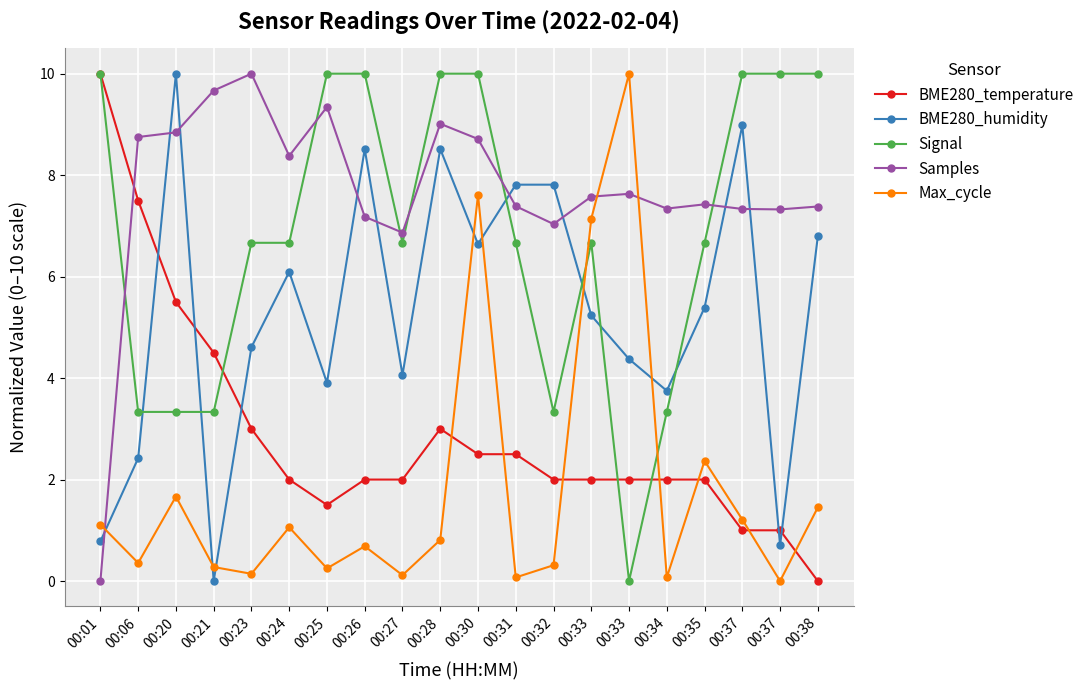

Reading left to right, list all the values displayed in this chart.

BME280_temperature: 00:01=10.0	00:06=7.5	00:20=5.5	00:21=4.5	00:23=3.0	00:24=2.0	00:25=1.5	00:26=2.0	00:27=2.0	00:28=3.0	00:30=2.5	00:31=2.5	00:32=2.0	00:33=2.0	00:33=2.0	00:34=2.0	00:35=2.0	00:37=1.0	00:37=1.0	00:38=0.0
BME280_humidity: 00:01=0.8	00:06=2.4	00:20=10.0	00:21=0.0	00:23=4.6	00:24=6.1	00:25=3.9	00:26=8.5	00:27=4.1	00:28=8.5	00:30=6.6	00:31=7.8	00:32=7.8	00:33=5.2	00:33=4.4	00:34=3.8	00:35=5.4	00:37=9.0	00:37=0.7	00:38=6.8
Signal: 00:01=10.0	00:06=3.3	00:20=3.3	00:21=3.3	00:23=6.7	00:24=6.7	00:25=10.0	00:26=10.0	00:27=6.7	00:28=10.0	00:30=10.0	00:31=6.7	00:32=3.3	00:33=6.7	00:33=0.0	00:34=3.3	00:35=6.7	00:37=10.0	00:37=10.0	00:38=10.0
Samples: 00:01=0.0	00:06=8.8	00:20=8.8	00:21=9.7	00:23=10.0	00:24=8.4	00:25=9.3	00:26=7.2	00:27=6.9	00:28=9.0	00:30=8.7	00:31=7.4	00:32=7.0	00:33=7.6	00:33=7.6	00:34=7.3	00:35=7.4	00:37=7.3	00:37=7.3	00:38=7.4
Max_cycle: 00:01=1.1	00:06=0.4	00:20=1.7	00:21=0.3	00:23=0.1	00:24=1.1	00:25=0.2	00:26=0.7	00:27=0.1	00:28=0.8	00:30=7.6	00:31=0.1	00:32=0.3	00:33=7.1	00:33=10.0	00:34=0.1	00:35=2.4	00:37=1.2	00:37=0.0	00:38=1.5